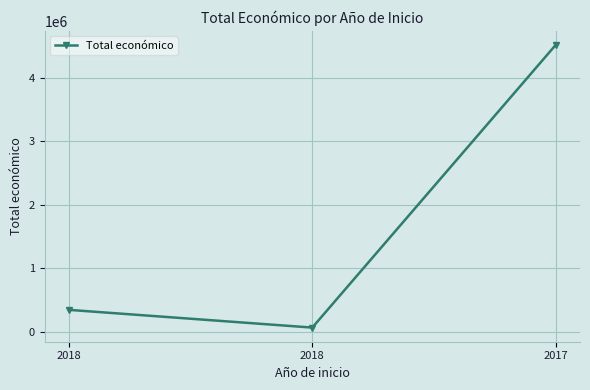

How many lines are shown in the chart?

1